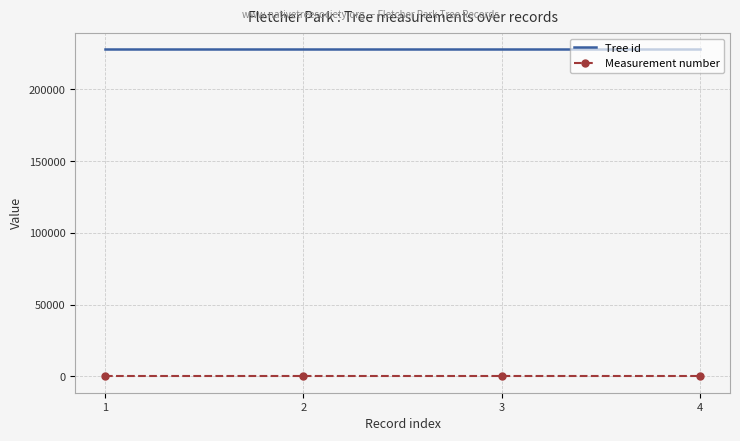

What is the maximum value for Tree id?

227685.0